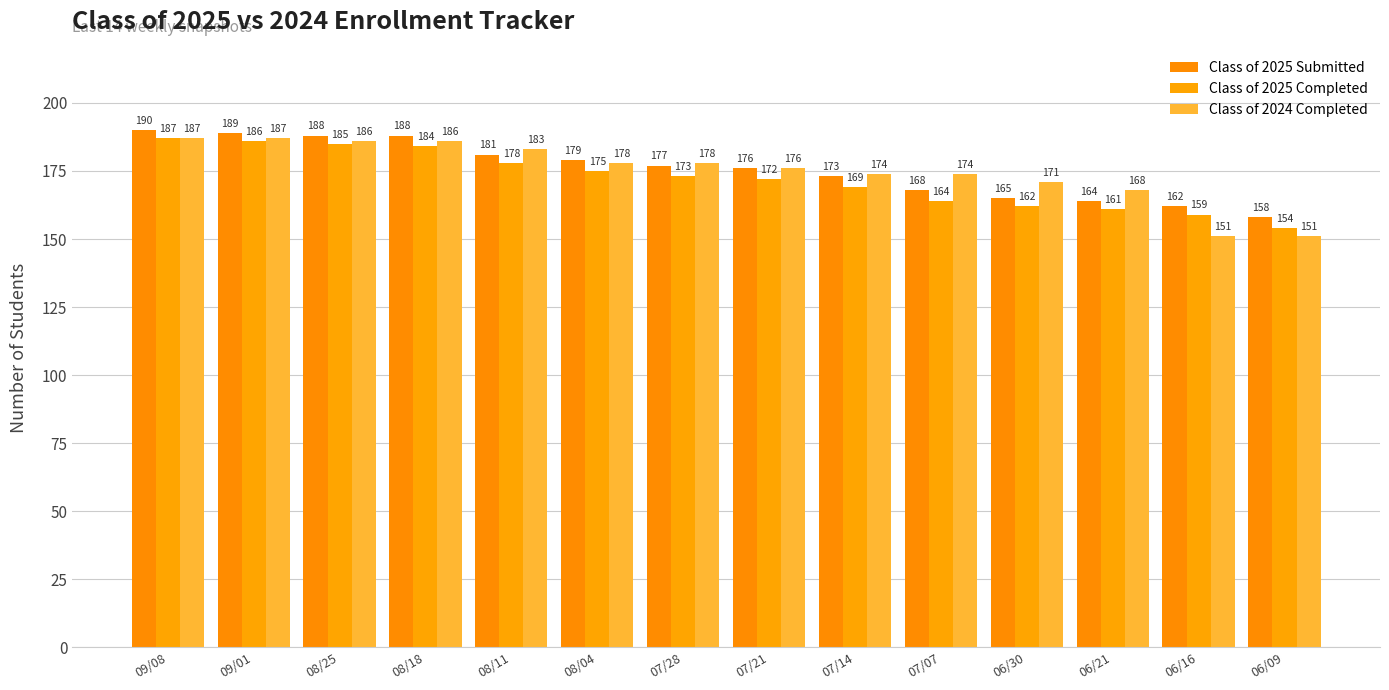

Rank the series by their average value, from highest to lowest.

Class of 2025 Submitted, Class of 2024 Completed, Class of 2025 Completed